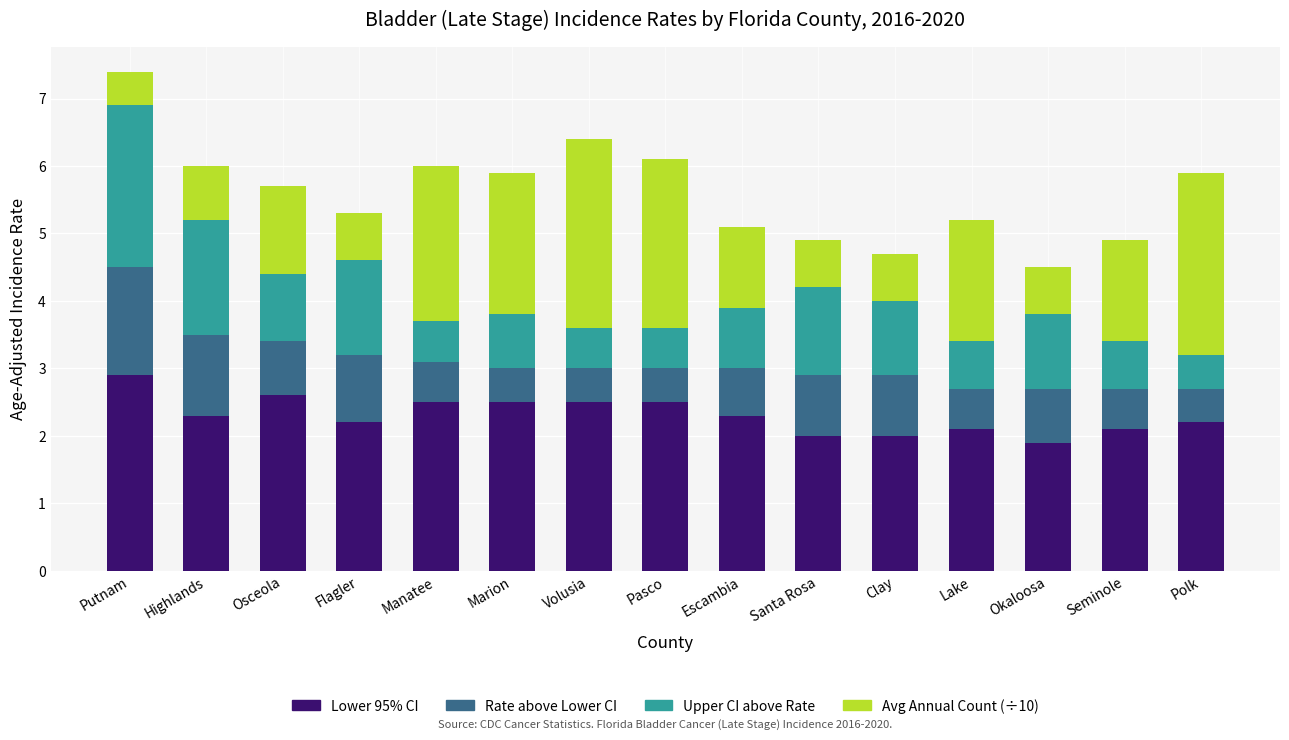

What is the difference between the Lower 95% CI values at Putnam and Manatee?

0.4